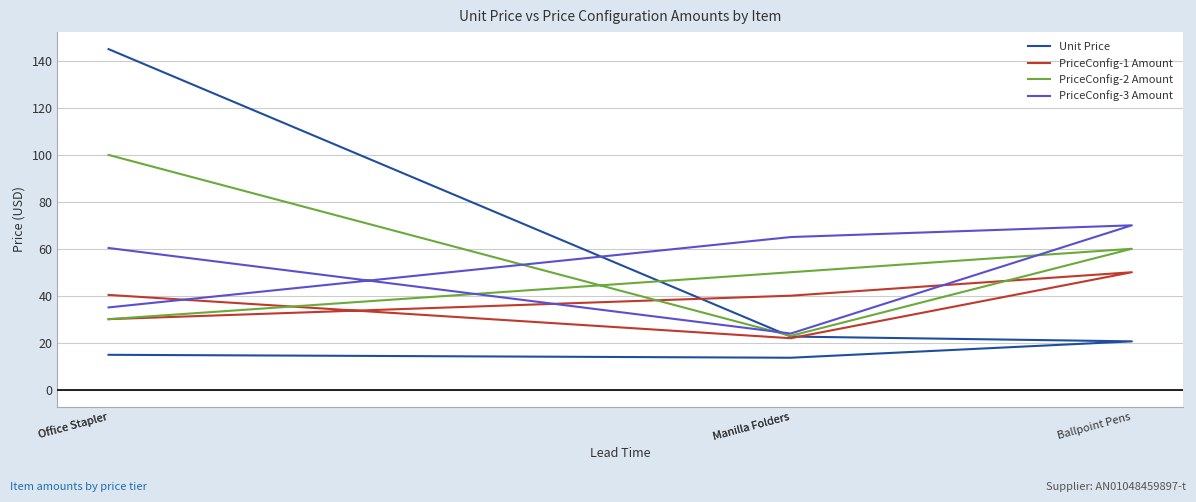

Is this an area chart (filled region under the line)?

No